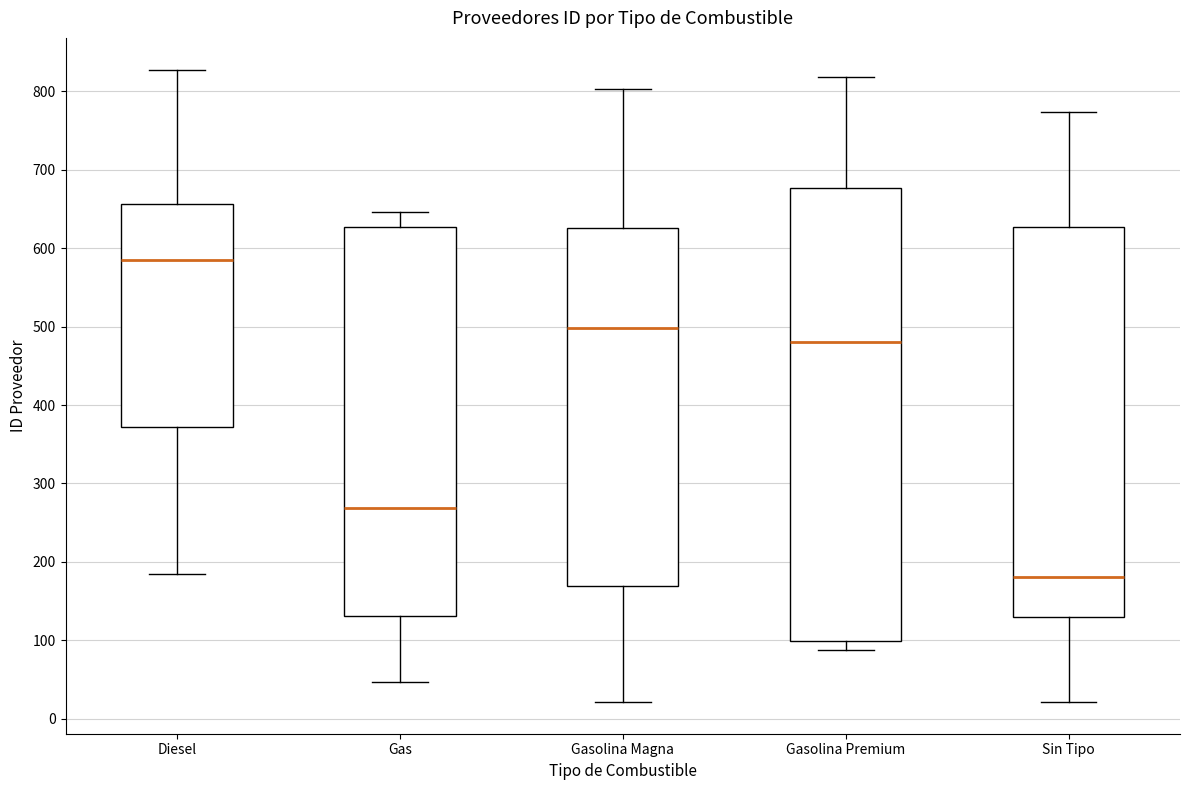

Where does the median line of the box for Gas sit on the y-axis? The values are not printed on the chart, so give them approximately, as read against the axis.

270